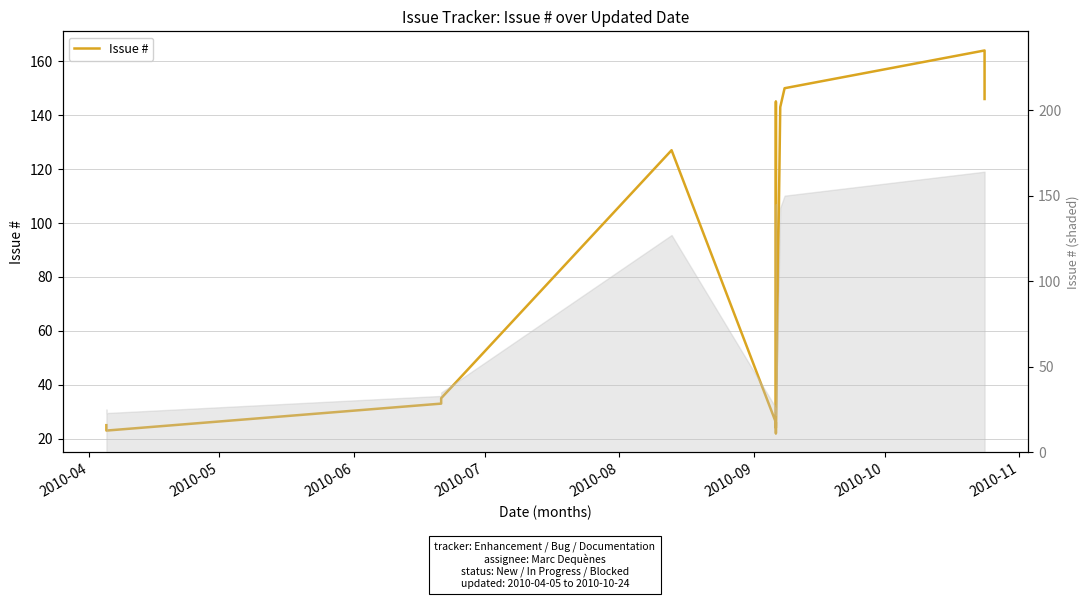

What is the minimum value shown in the chart?

22